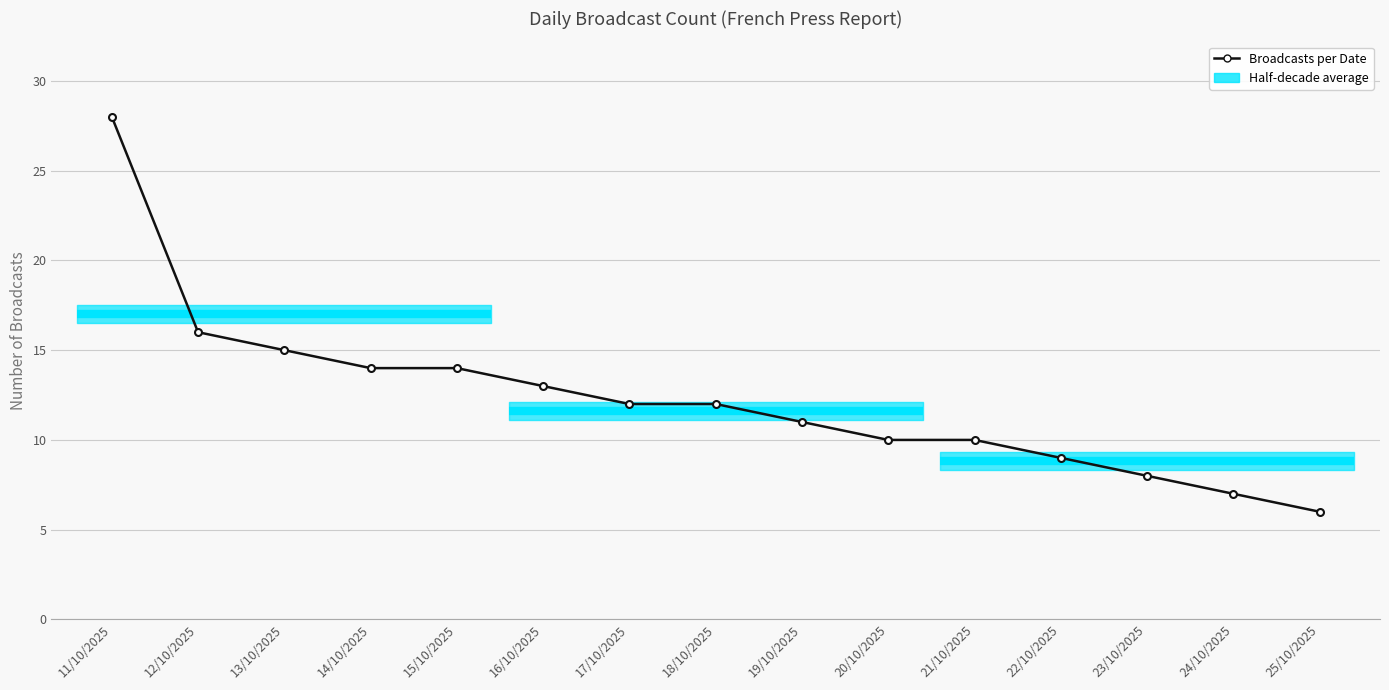

At which label does the data first exceed 12?

11/10/2025